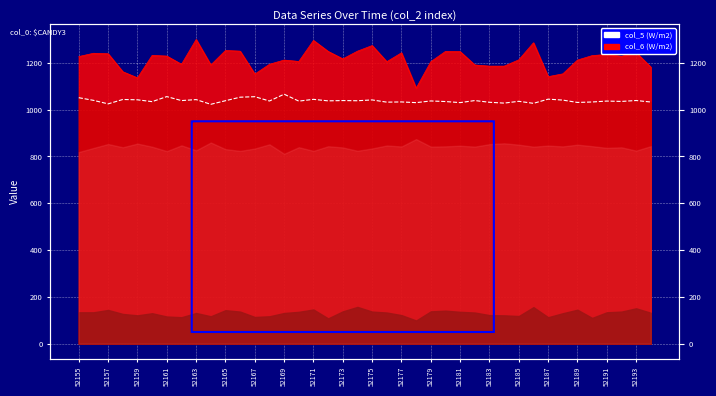

Reading right to left, extract all data points from this chart.

col_5: 1032.7	1039.1	1035.2	1036.7	1032.8	1030.8	1040.9	1044.9	1027.0	1035.7	1028.0	1031.6	1038.9	1030.1	1034.7	1037.2	1030.0	1033.0	1032.1	1041.6	1038.1	1038.9	1037.6	1044.1	1036.5	1066.1	1037.0	1055.4	1053.3	1038.2	1022.9	1043.0	1038.8	1055.8	1034.3	1042.1	1043.5	1024.7	1039.8	1051.1
col_6: 1182.0	1244.0	1228.0	1236.0	1231.0	1212.0	1153.0	1141.0	1286.0	1213.0	1186.0	1186.0	1191.0	1248.0	1249.0	1205.0	1092.0	1243.0	1205.0	1274.0	1250.0	1217.0	1249.0	1296.0	1206.0	1212.0	1194.0	1152.0	1250.0	1253.0	1191.0	1300.0	1194.0	1229.0	1232.0	1136.0	1162.0	1239.0	1241.0	1227.0